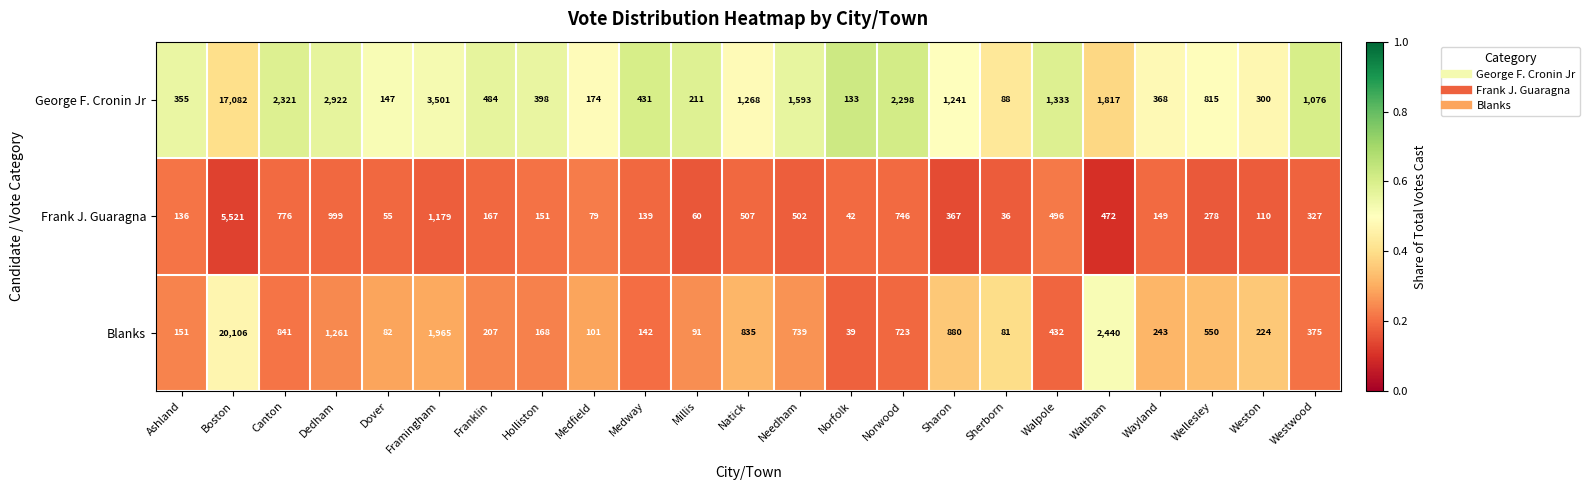

Where is Blanks nearest to the value 10072?

Waltham